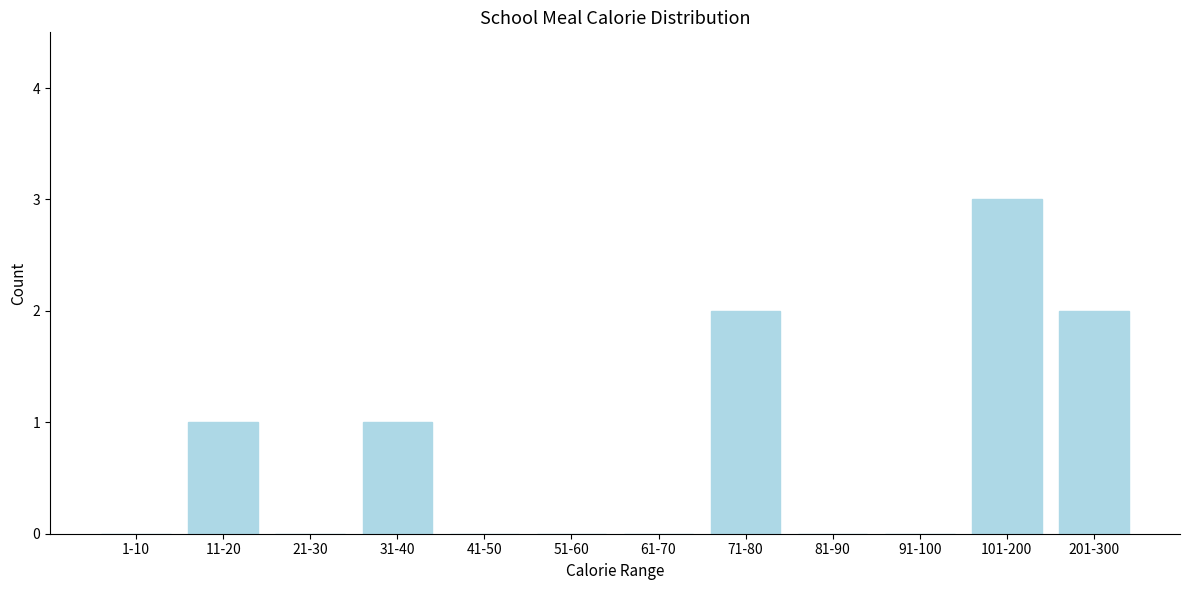

Reading left to right, list all the values displayed in this chart.

1-10=0	11-20=1	21-30=0	31-40=1	41-50=0	51-60=0	61-70=0	71-80=2	81-90=0	91-100=0	101-200=3	201-300=2